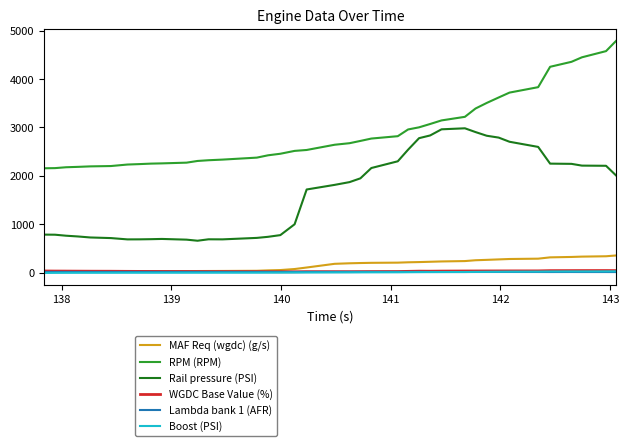

What is the minimum value for RPM (RPM)?

2157.0